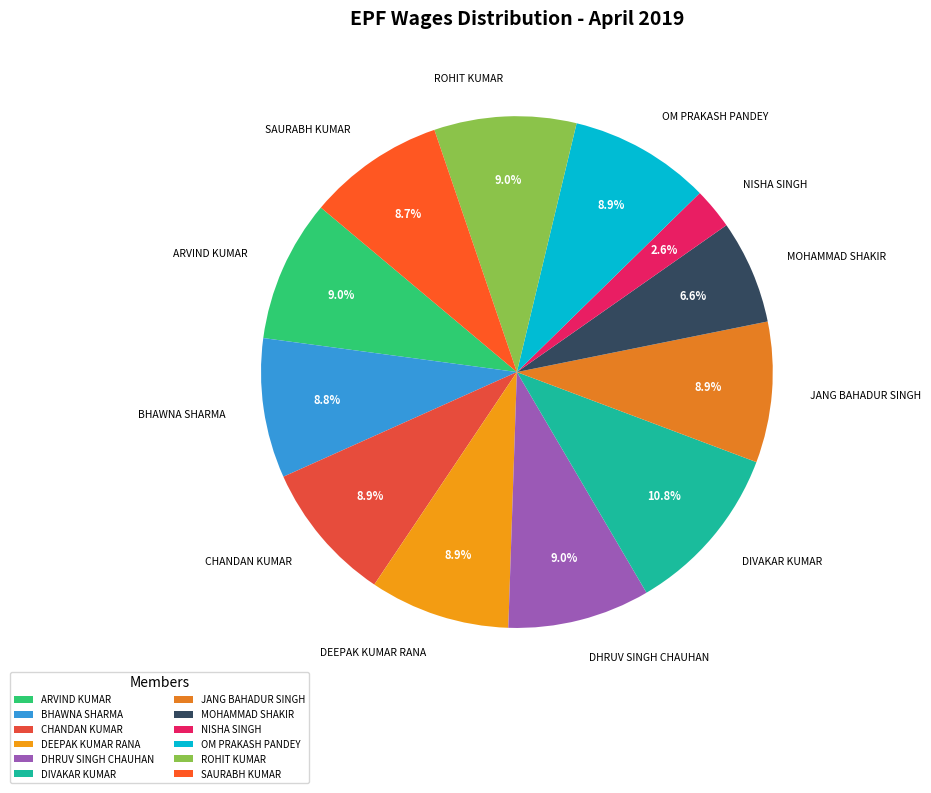

Which category has the biggest portion of the pie?

DIVAKAR KUMAR